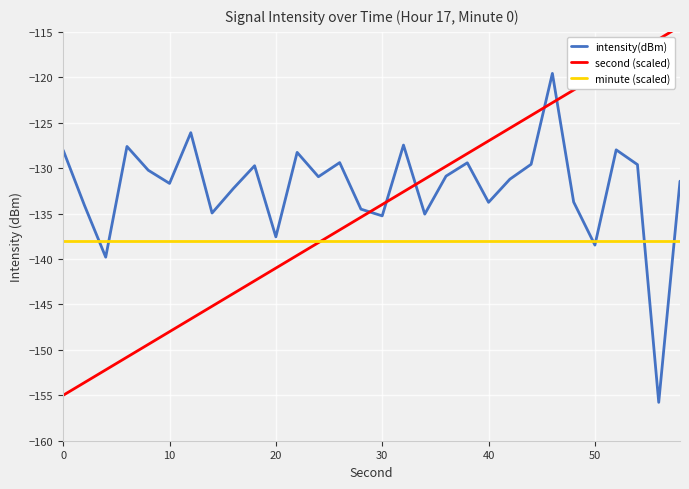

Which series has the largest range (max minus min)?

second (scaled)